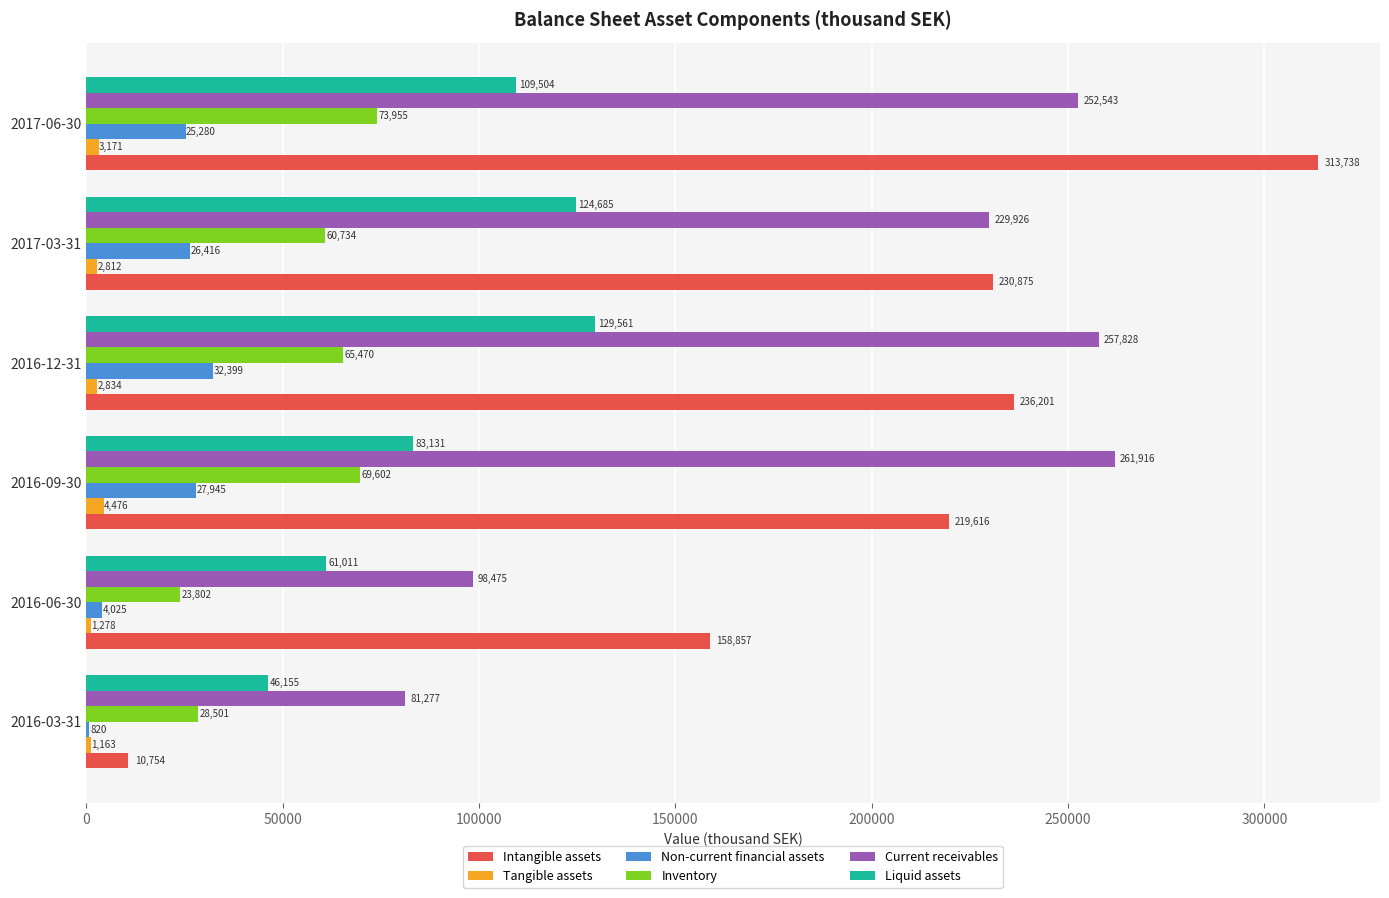

At which category is the sum across all series the highest?

2017-06-30